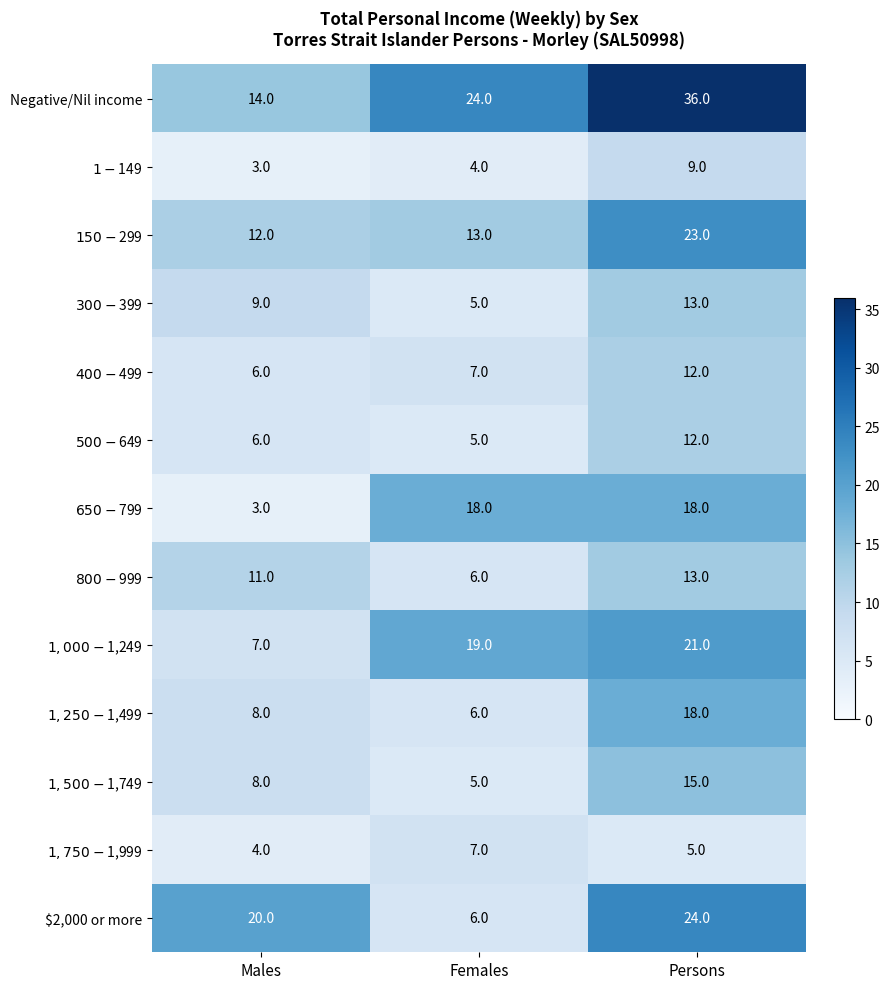

Count the Negative/Nil income values in the range 14 to 36.

3